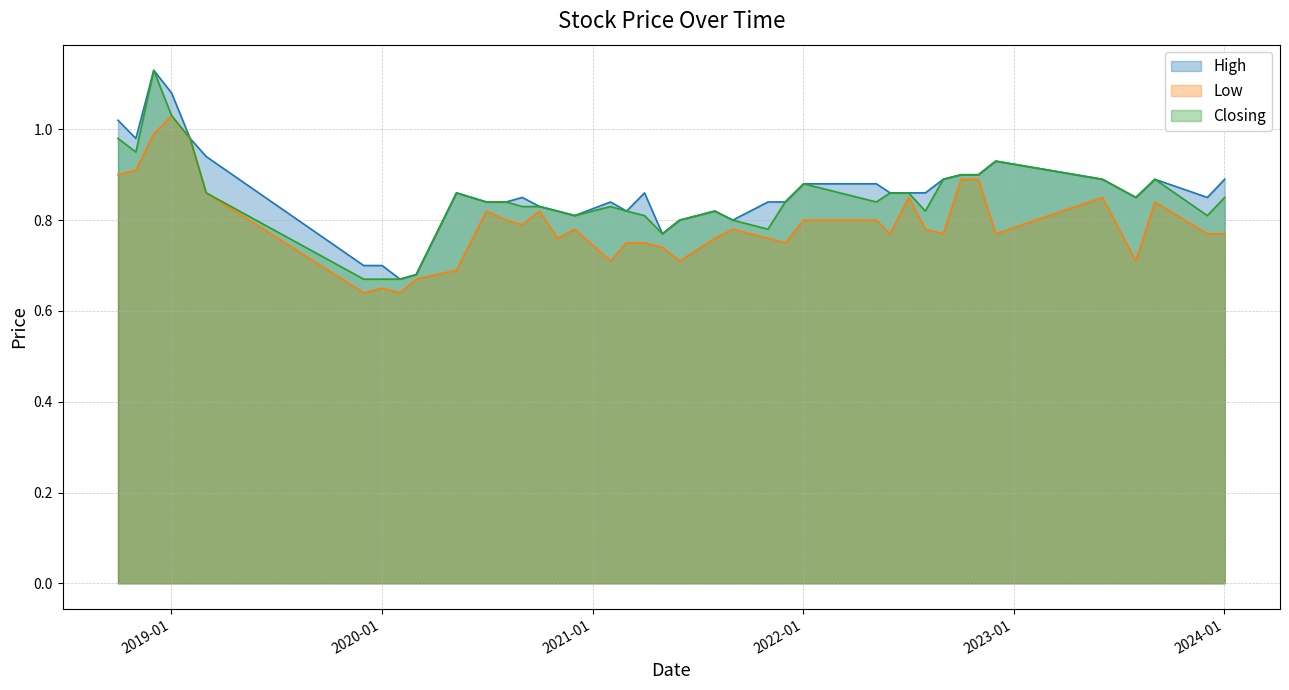

Where is the first local minimum for High?

1